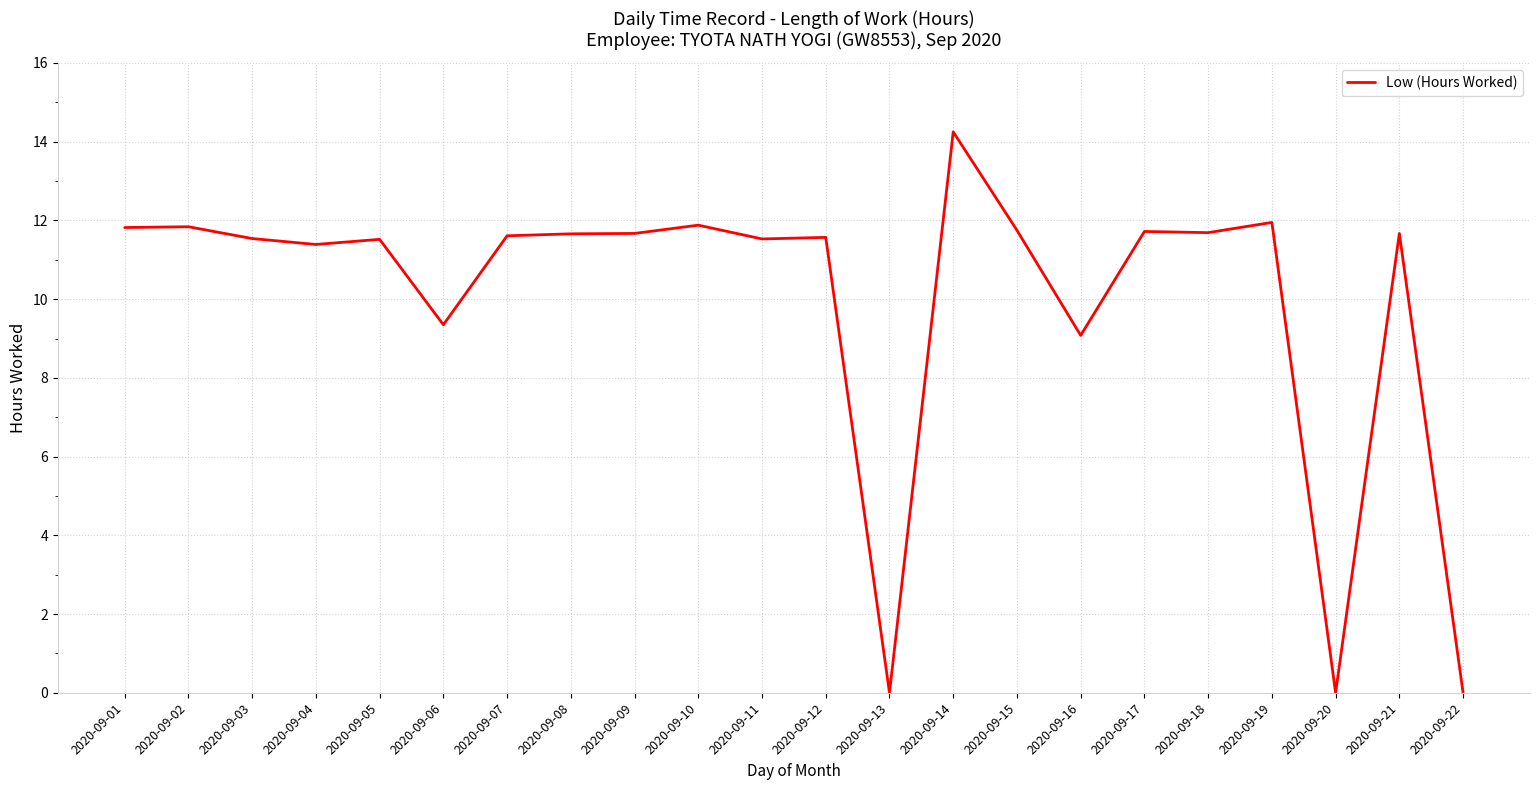

What is the sum of all values?

219.5